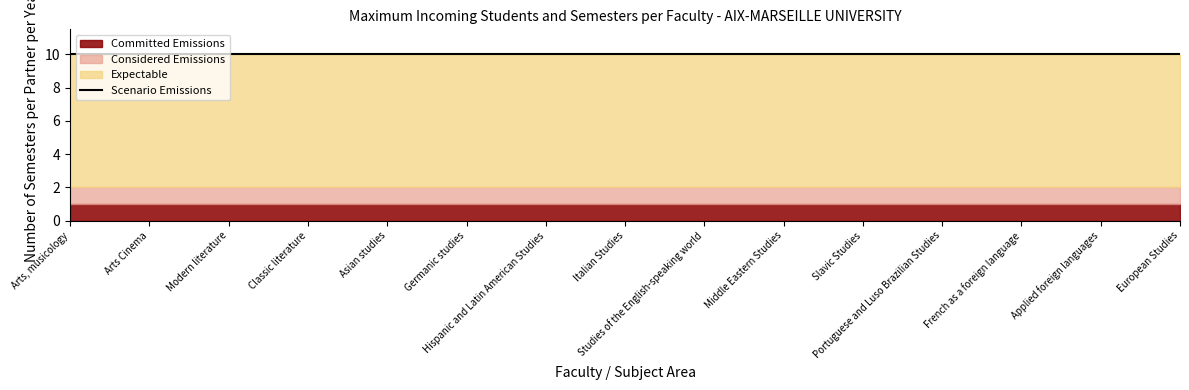

Between Studies of the English-speaking world and European Studies, which is larger?

Studies of the English-speaking world